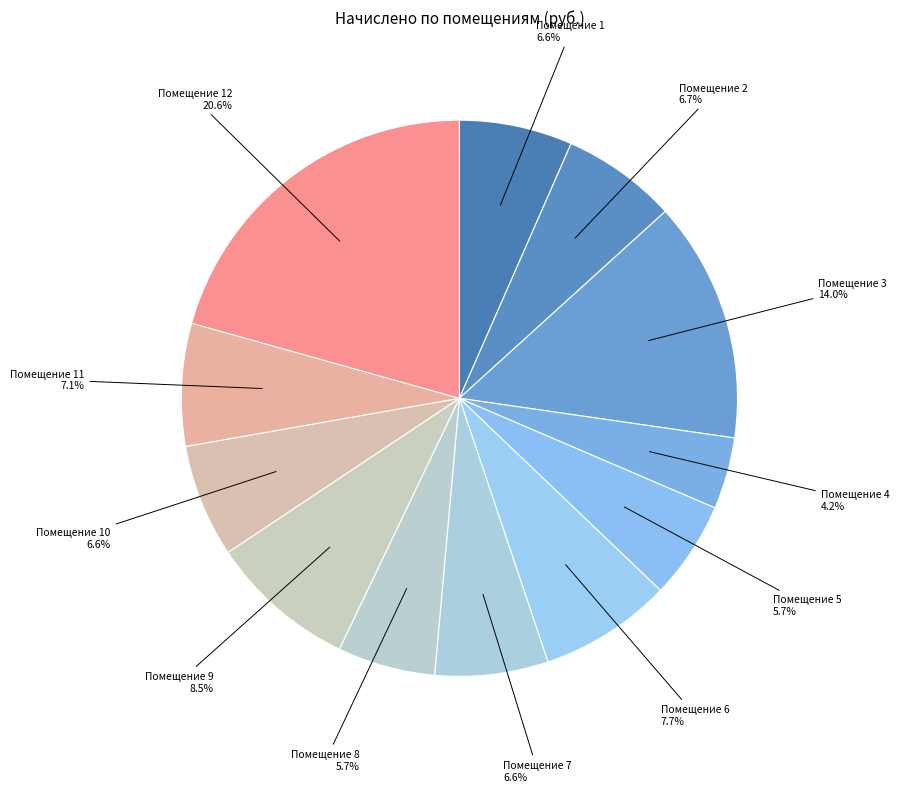

Combined, what portion of the pie is Помещение 10 and Помещение 6?

14.3%